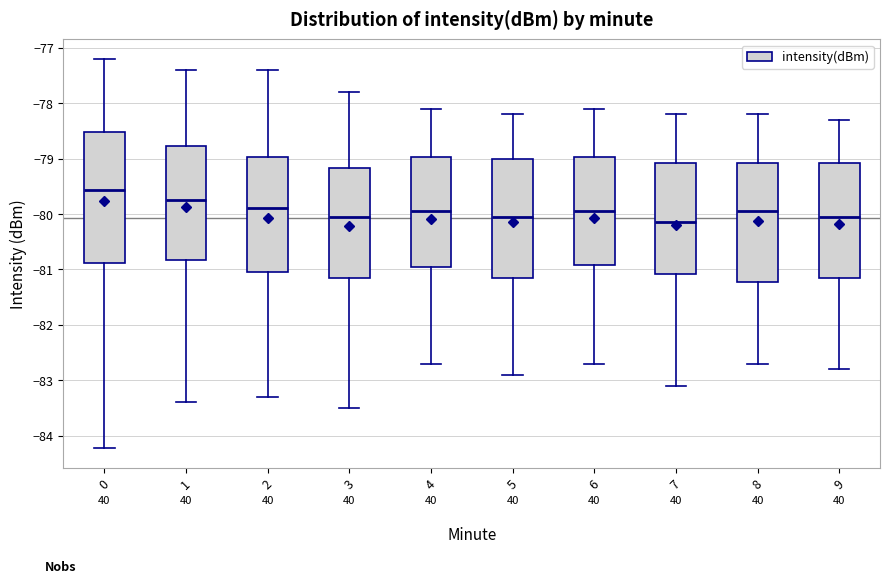

Comparing the boxes themselves (not the whiskers), which one is the tallest?

0